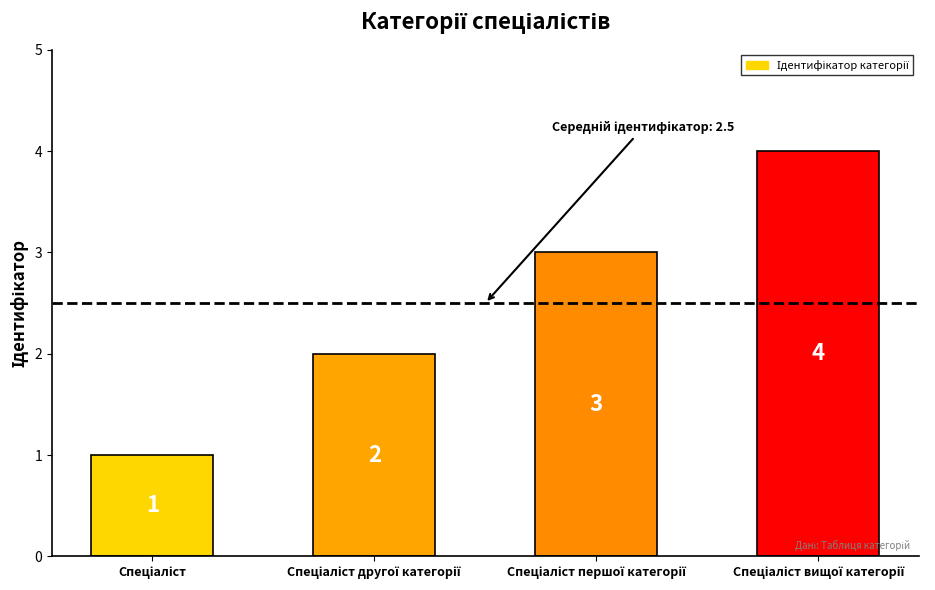

Reading left to right, what are all the values shown in this chart?

1	2	3	4